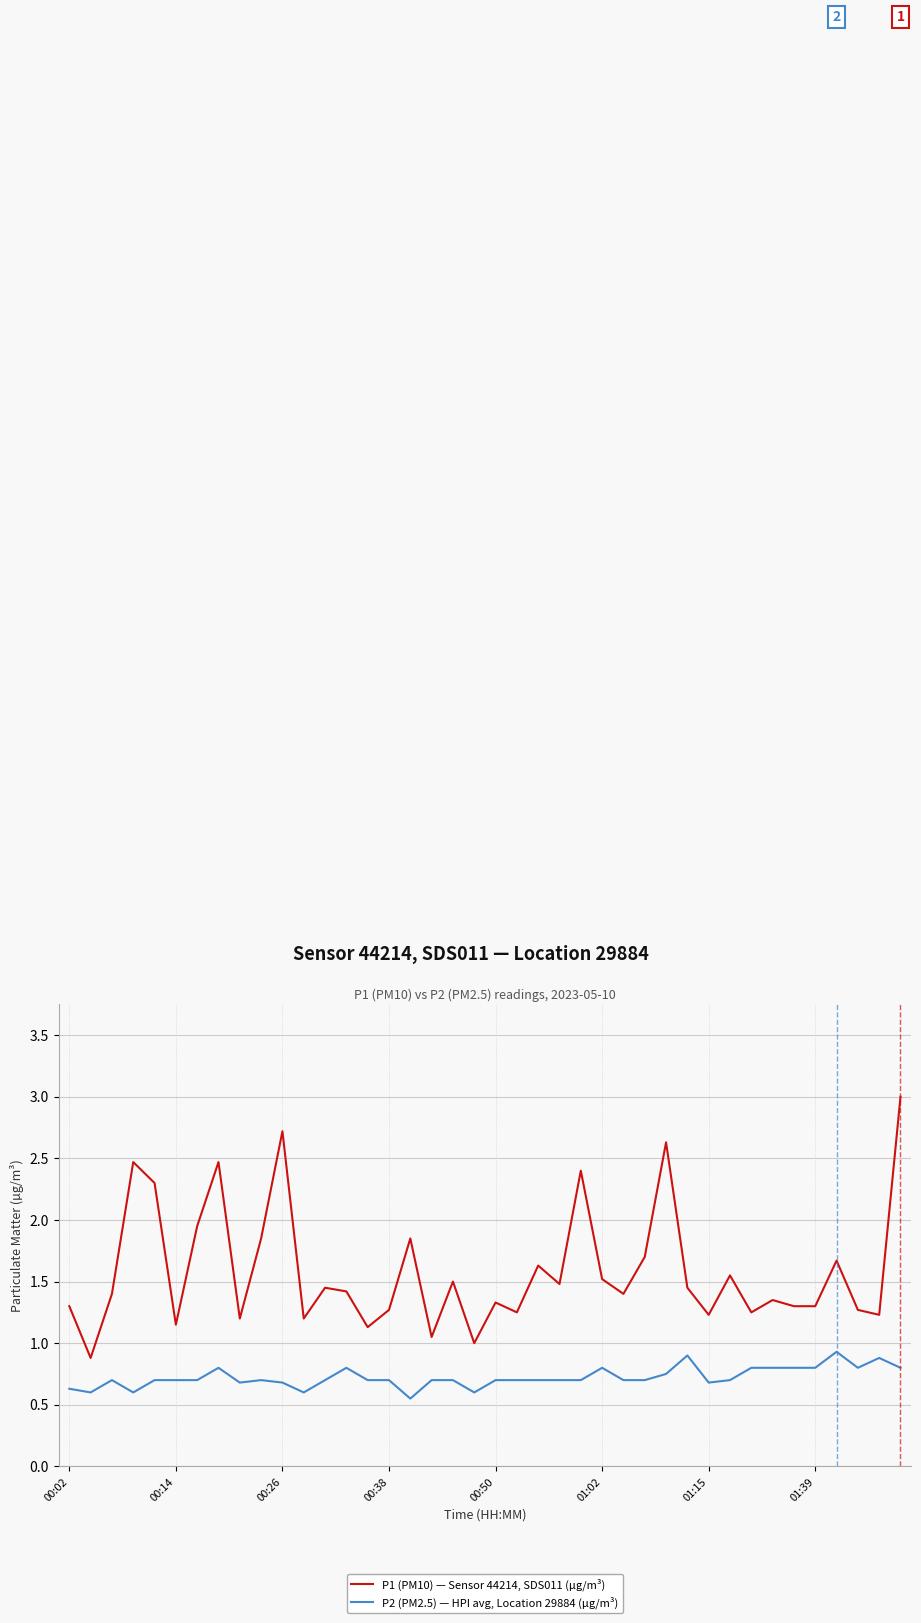

Rank the series by their average value, from lowest to highest.

P2 (PM2.5) — HPI avg, Location 29884 (µg/m³), P1 (PM10) — Sensor 44214, SDS011 (µg/m³)